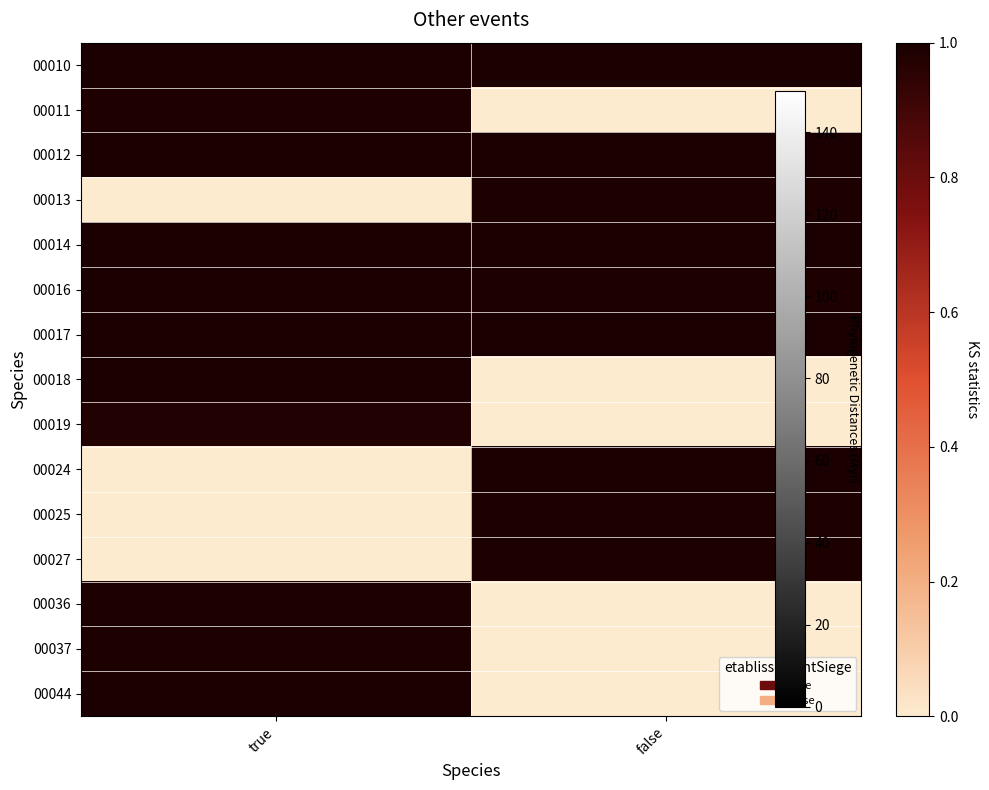

At which category does the chart reach its minimum across all series?

false